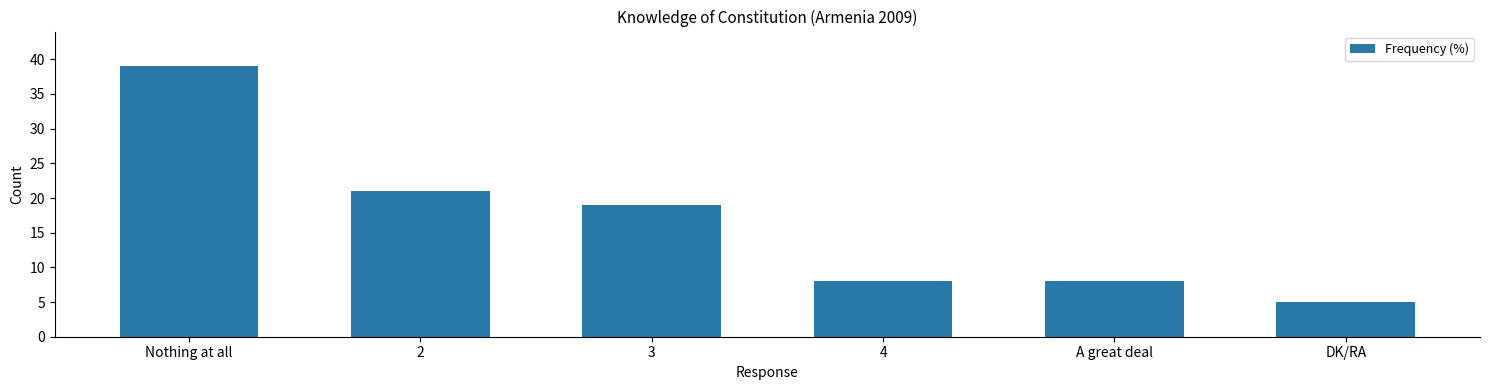

Where does the data first go above 19?

Nothing at all